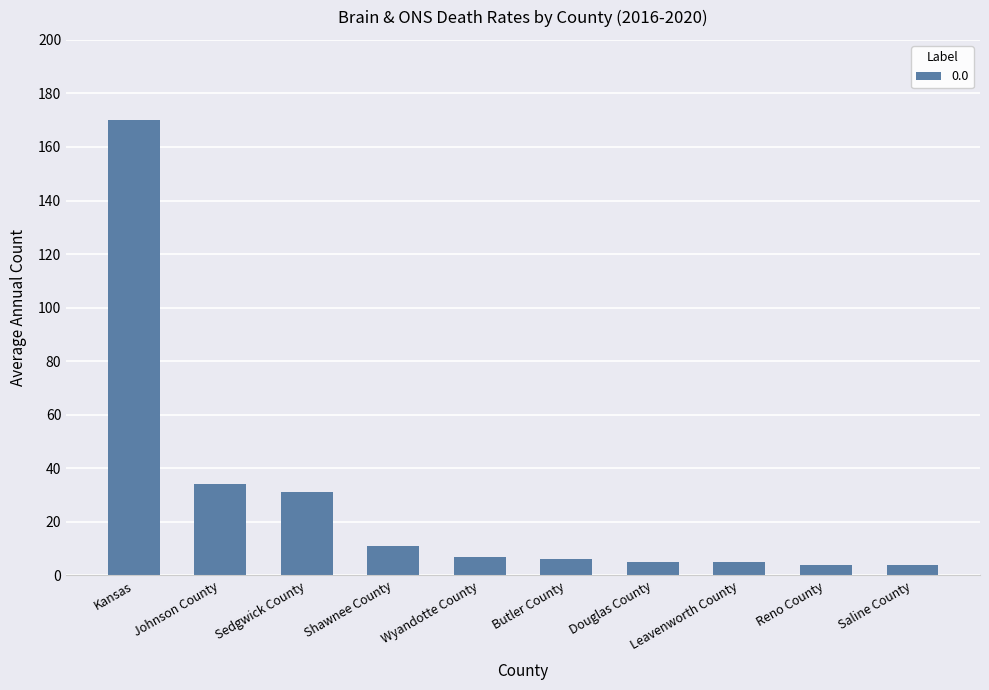

Approximately how many times larger is the value at Shawnee County compared to Butler County?

1.8